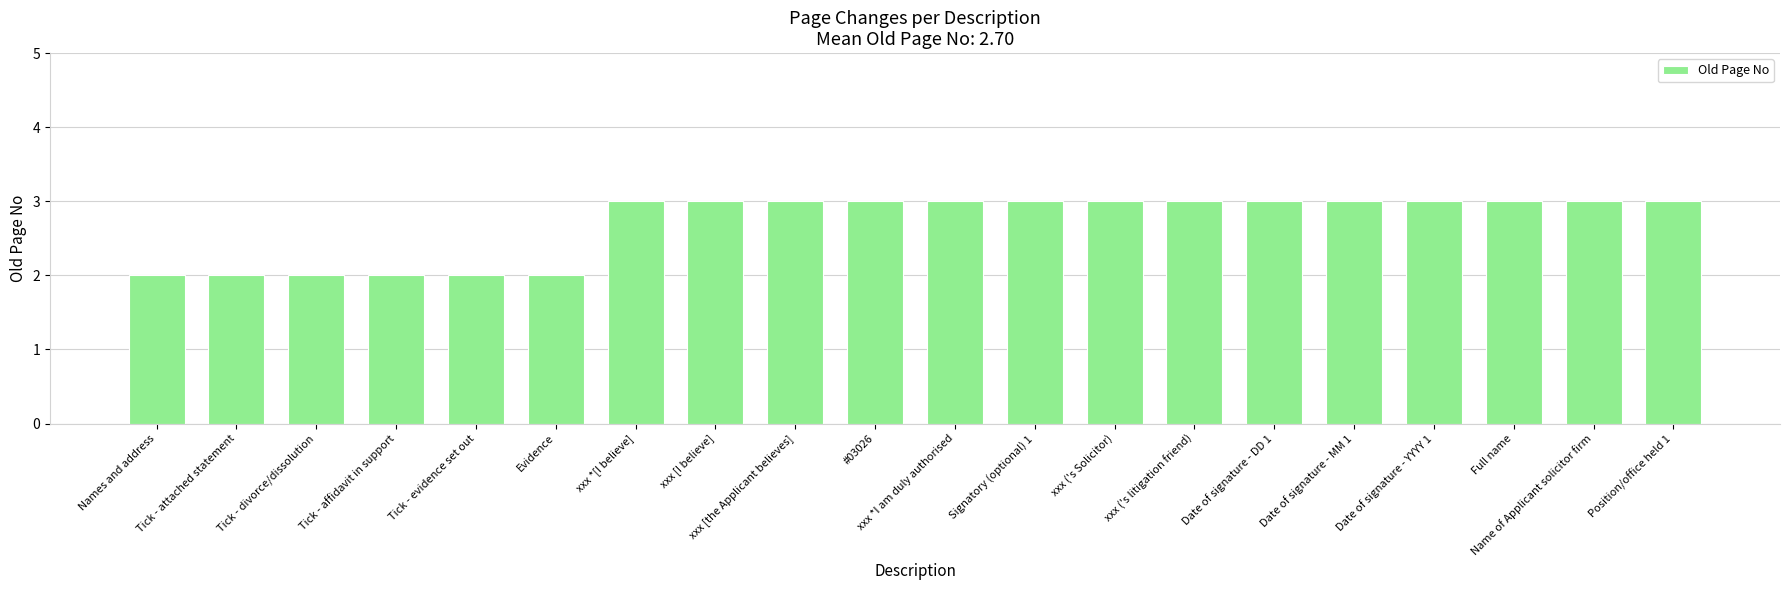

How many bars are there in total?

20